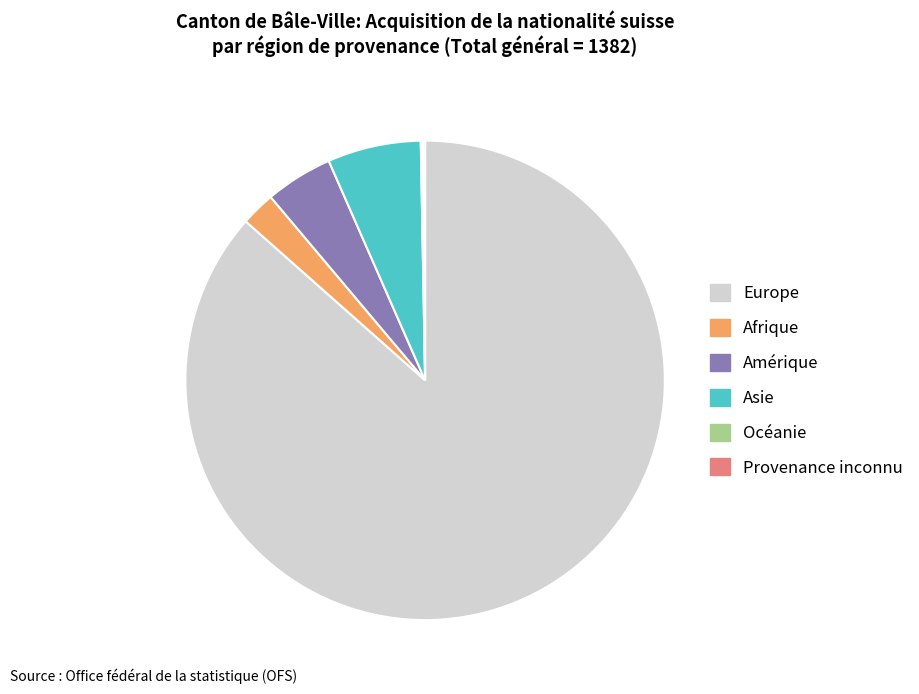

Which slice is the largest?

Europe